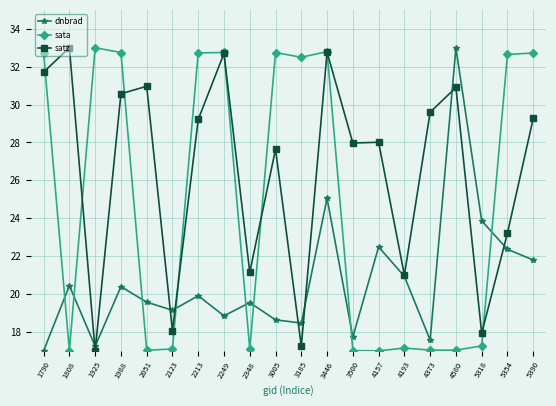

What is the average value of the dnbrad series?

20.7